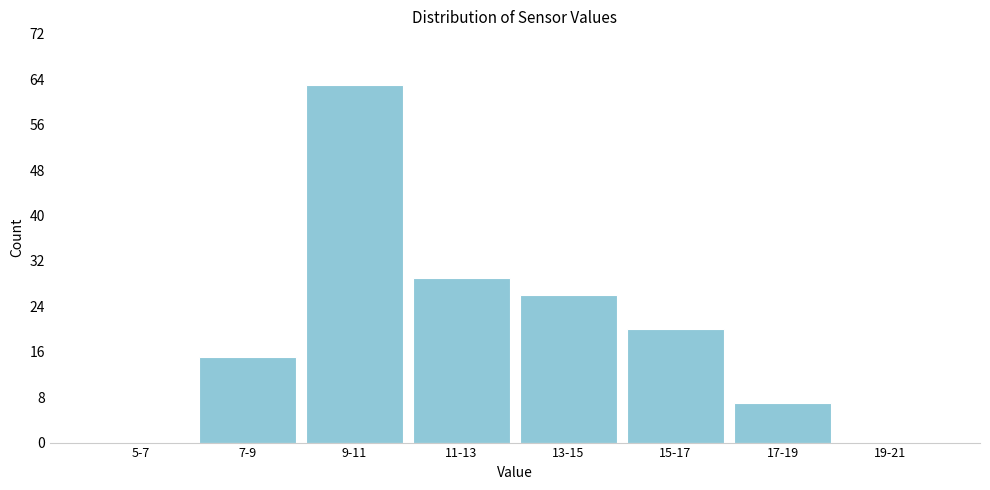

Reading left to right, transcribe all the data shown in this chart.

5-7=0	7-9=15	9-11=63	11-13=29	13-15=26	15-17=20	17-19=7	19-21=0